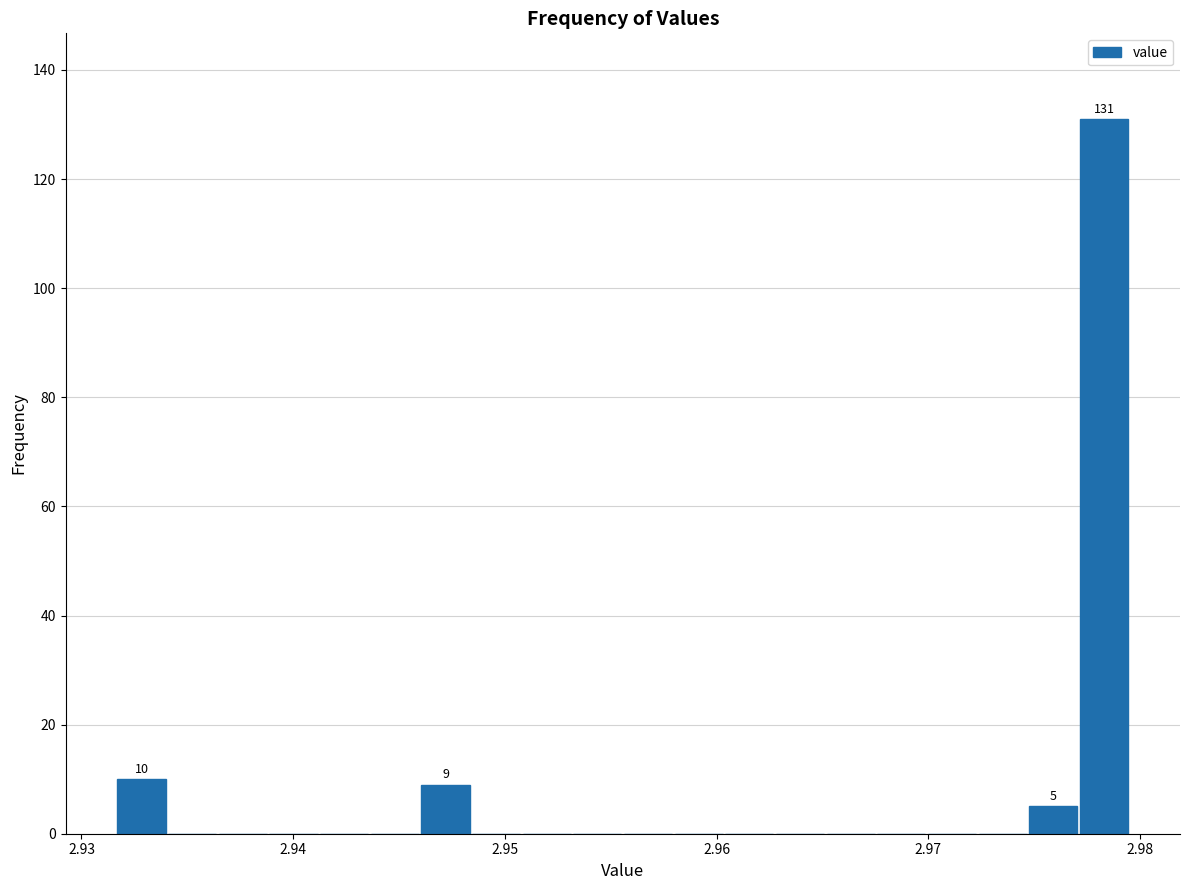

Around what value on the x-axis is the tallest bar? Give the approximate position of its centre, as read against the axis.

2.978